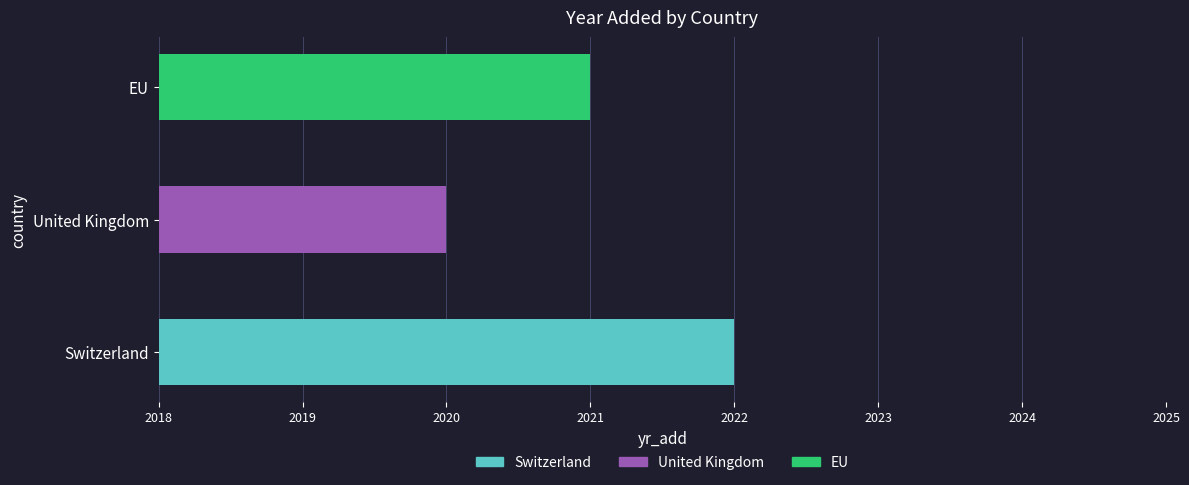

What is the label of the 1st bar from the left?

Switzerland